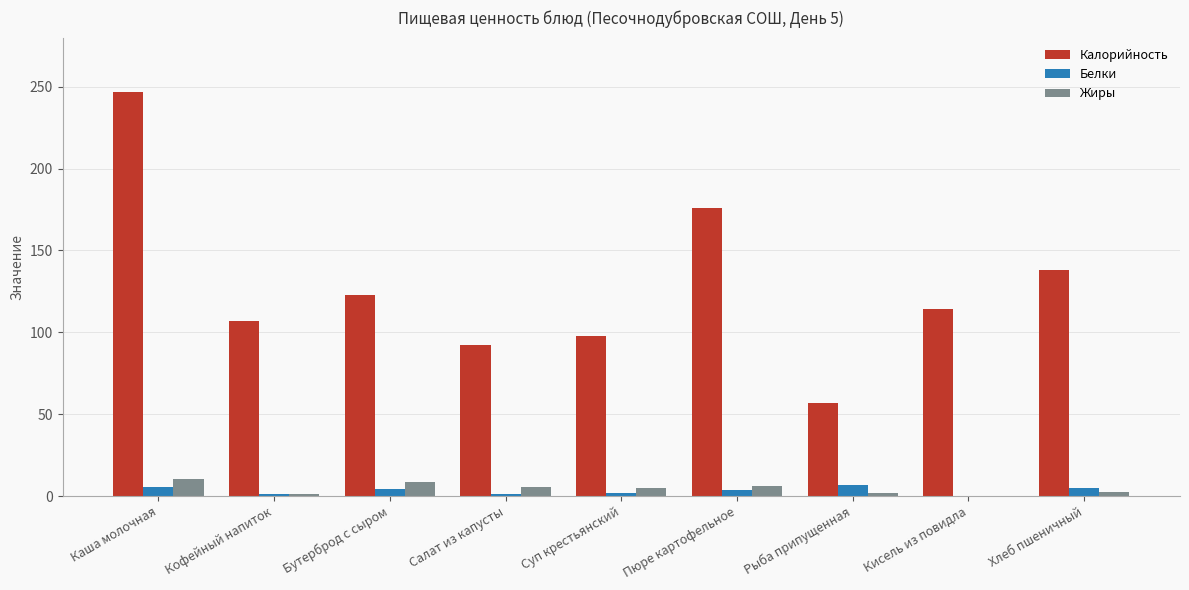

What is the highest value of the Белки series?

6.9